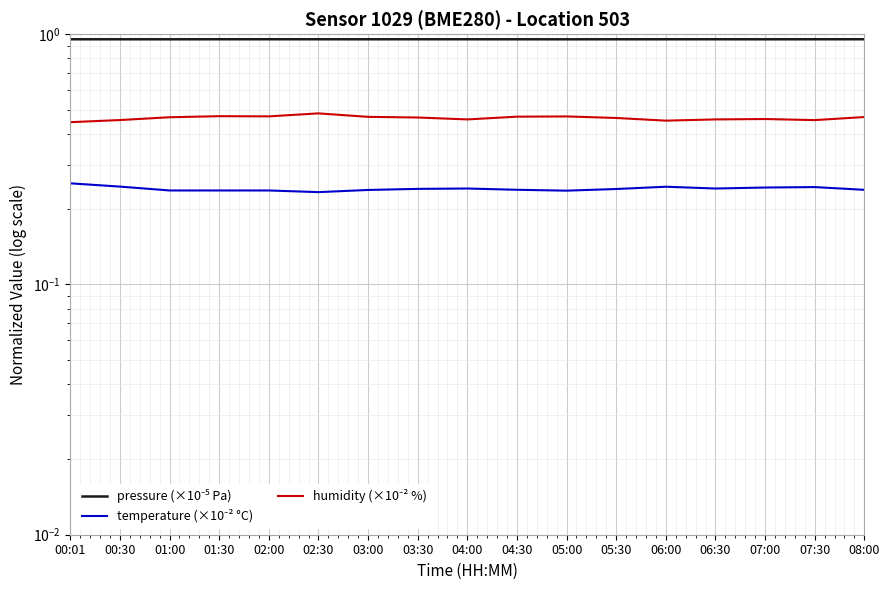

True or false: temperature (×10⁻² °C) has more than 2 interior local peaks.

True